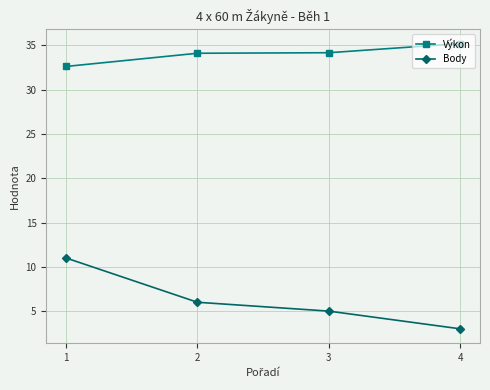

List the series in order of their overall mean, lowest first.

Body, Výkon